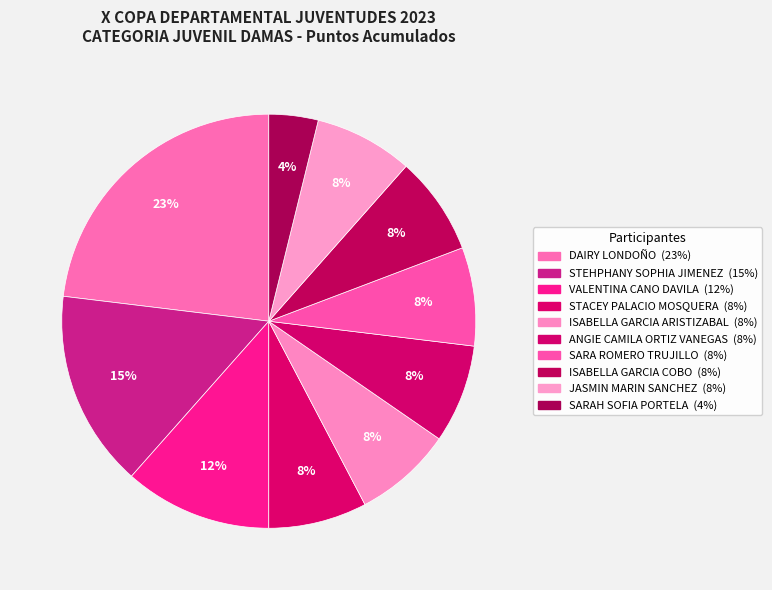

How many slices are in this pie chart?

10